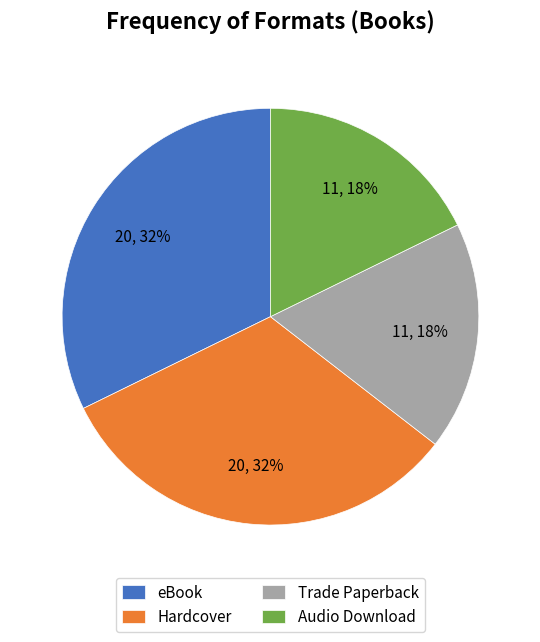

Between Trade Paperback and Hardcover, which is larger?

Hardcover